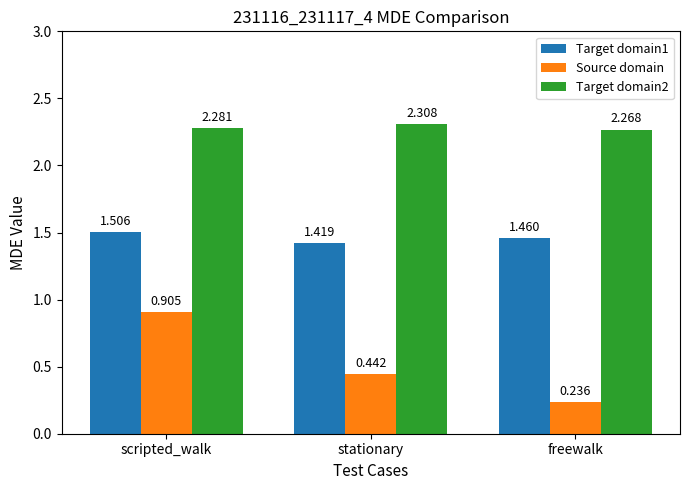

Where is Source domain nearest to the value 0?

freewalk